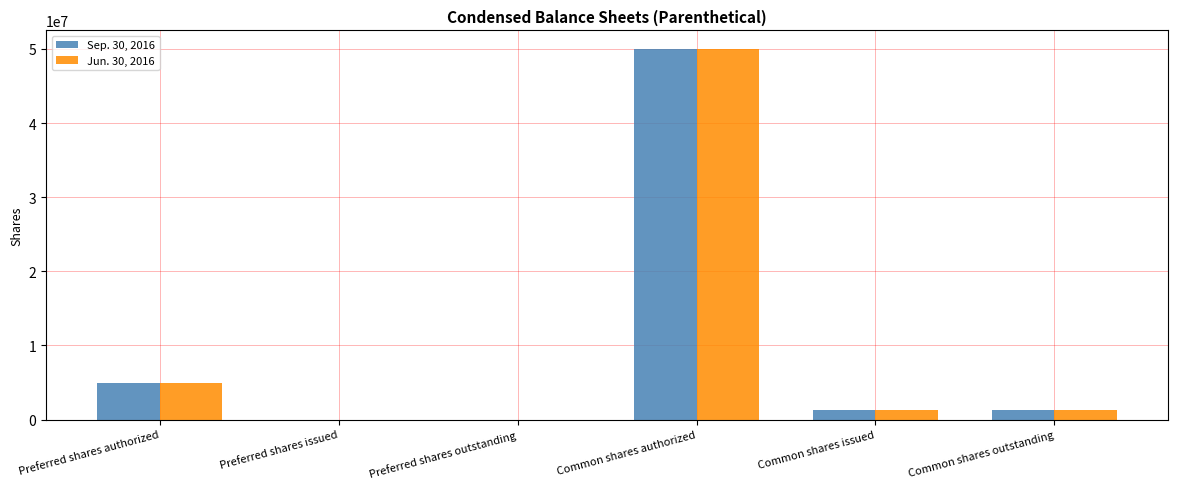

Count the number of data series in this chart.

2